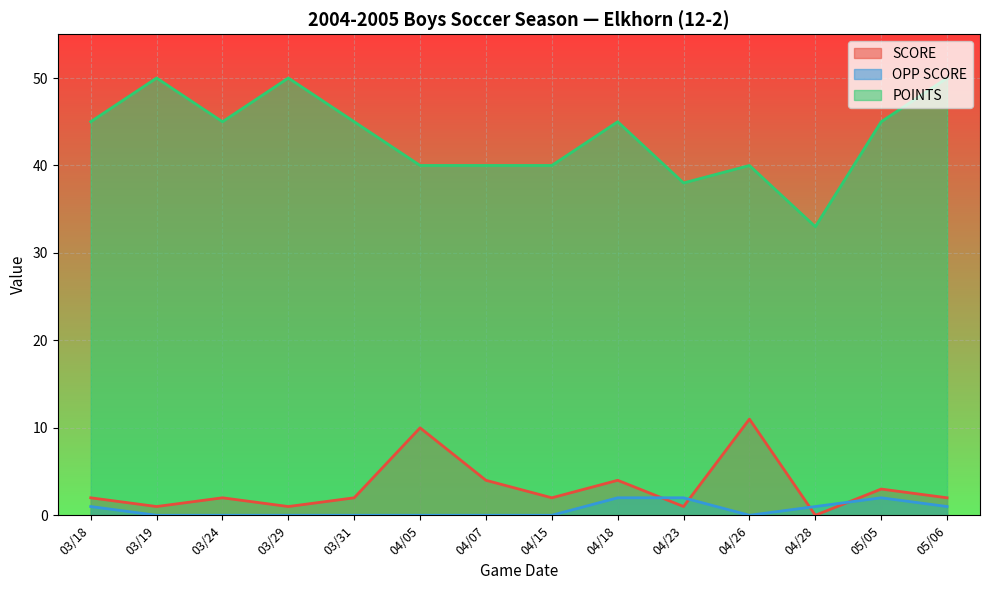

At 04/07, list the series in order from largest to smallest.

POINTS, SCORE, OPP SCORE